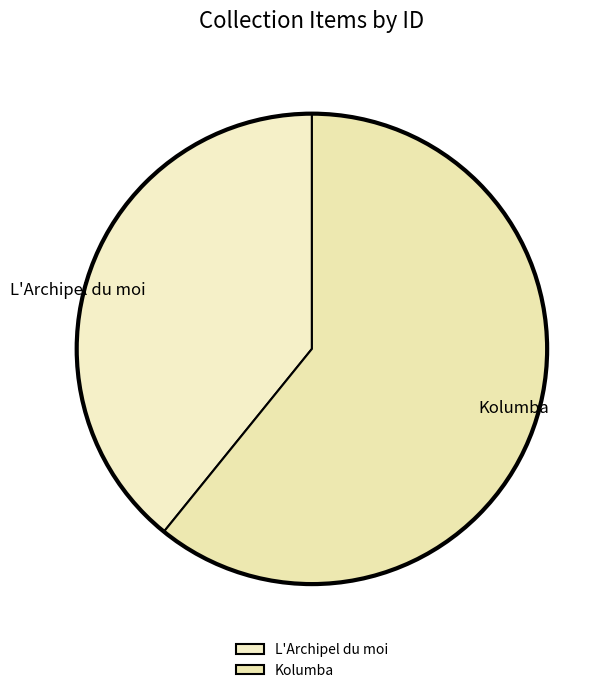

Is it true that L'Archipel du moi is 31% of the pie?

False